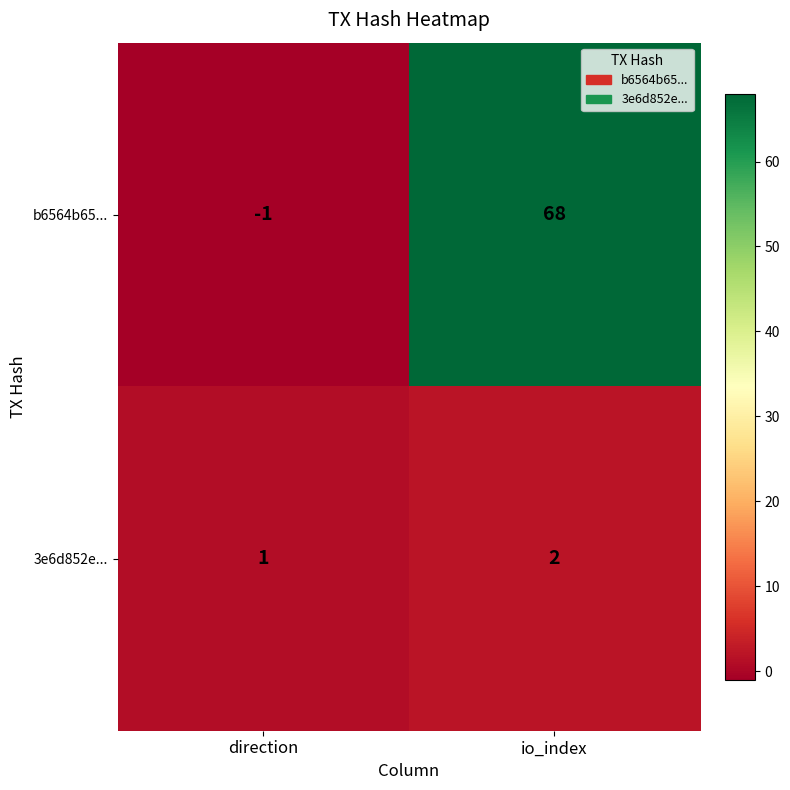

True or false: 3e6d852e... has a value of 1 at direction.

True